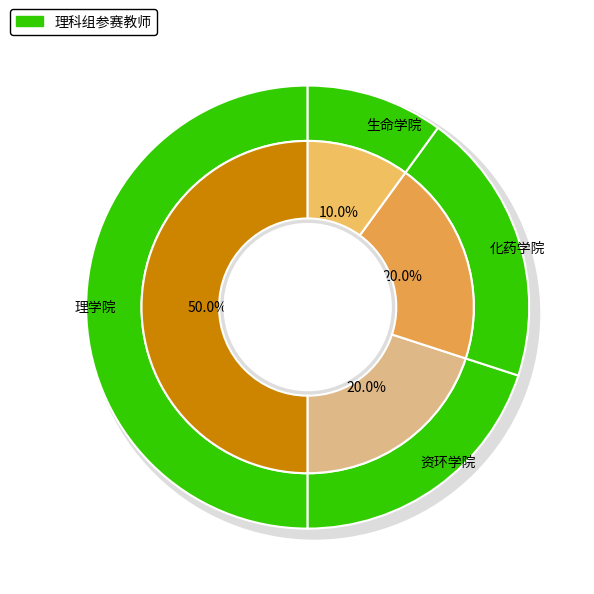

What is the largest slice in the pie chart?

理学院